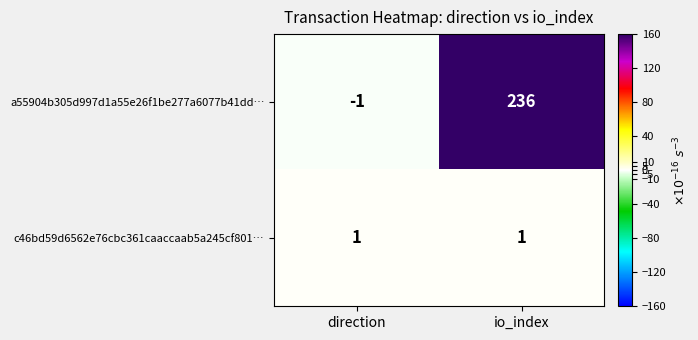

The c46bd59d6562e76cbc361caaccaab5a245cf801… series shows 1 at direction. True or false?

True